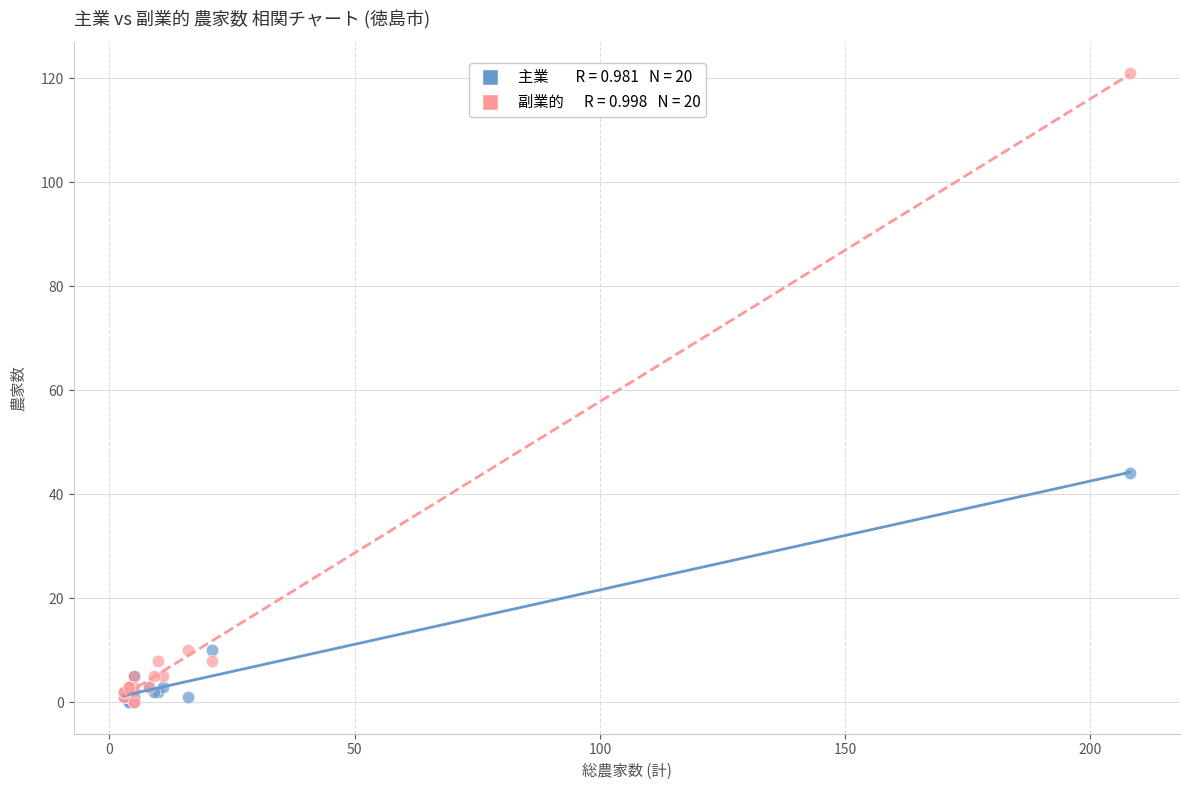

Across all series, what Y value is closest to 60?

44